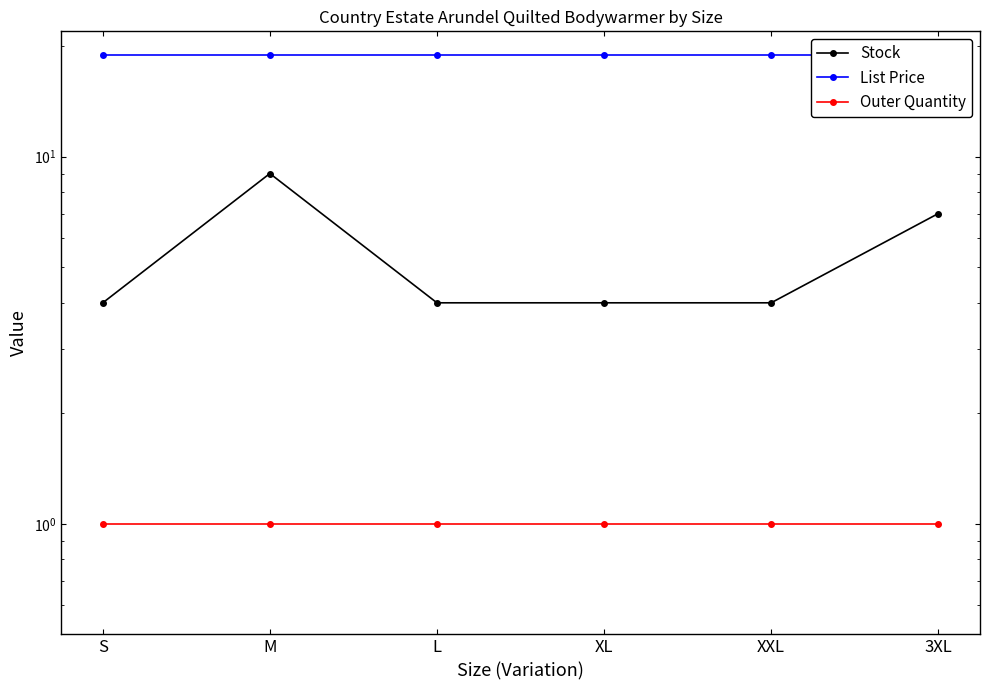

Where is Outer Quantity nearest to the value 1?

S